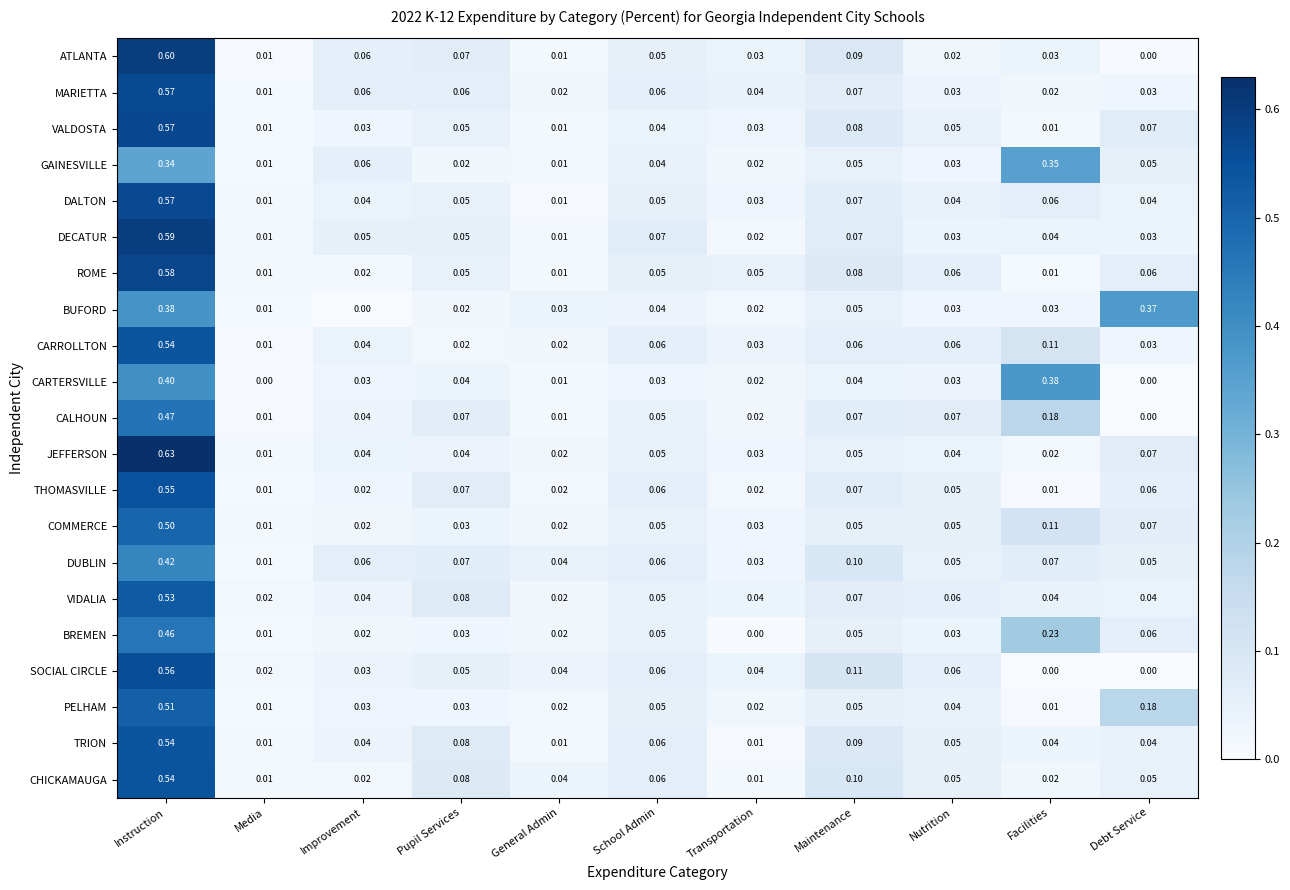

Which category has the highest value in the VIDALIA series?

Instruction